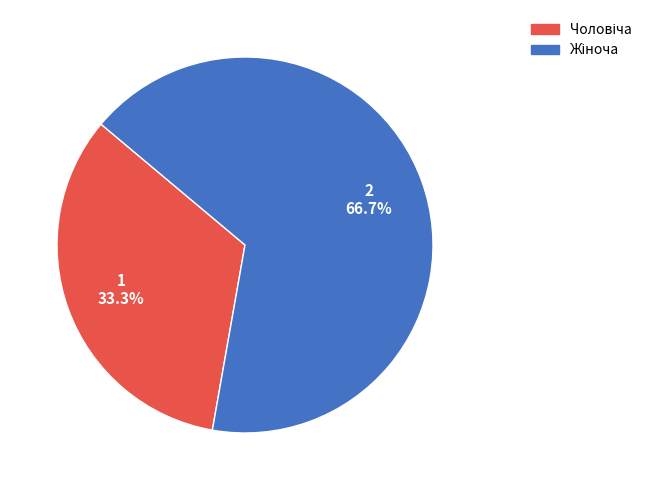

How many slices are in this pie chart?

2